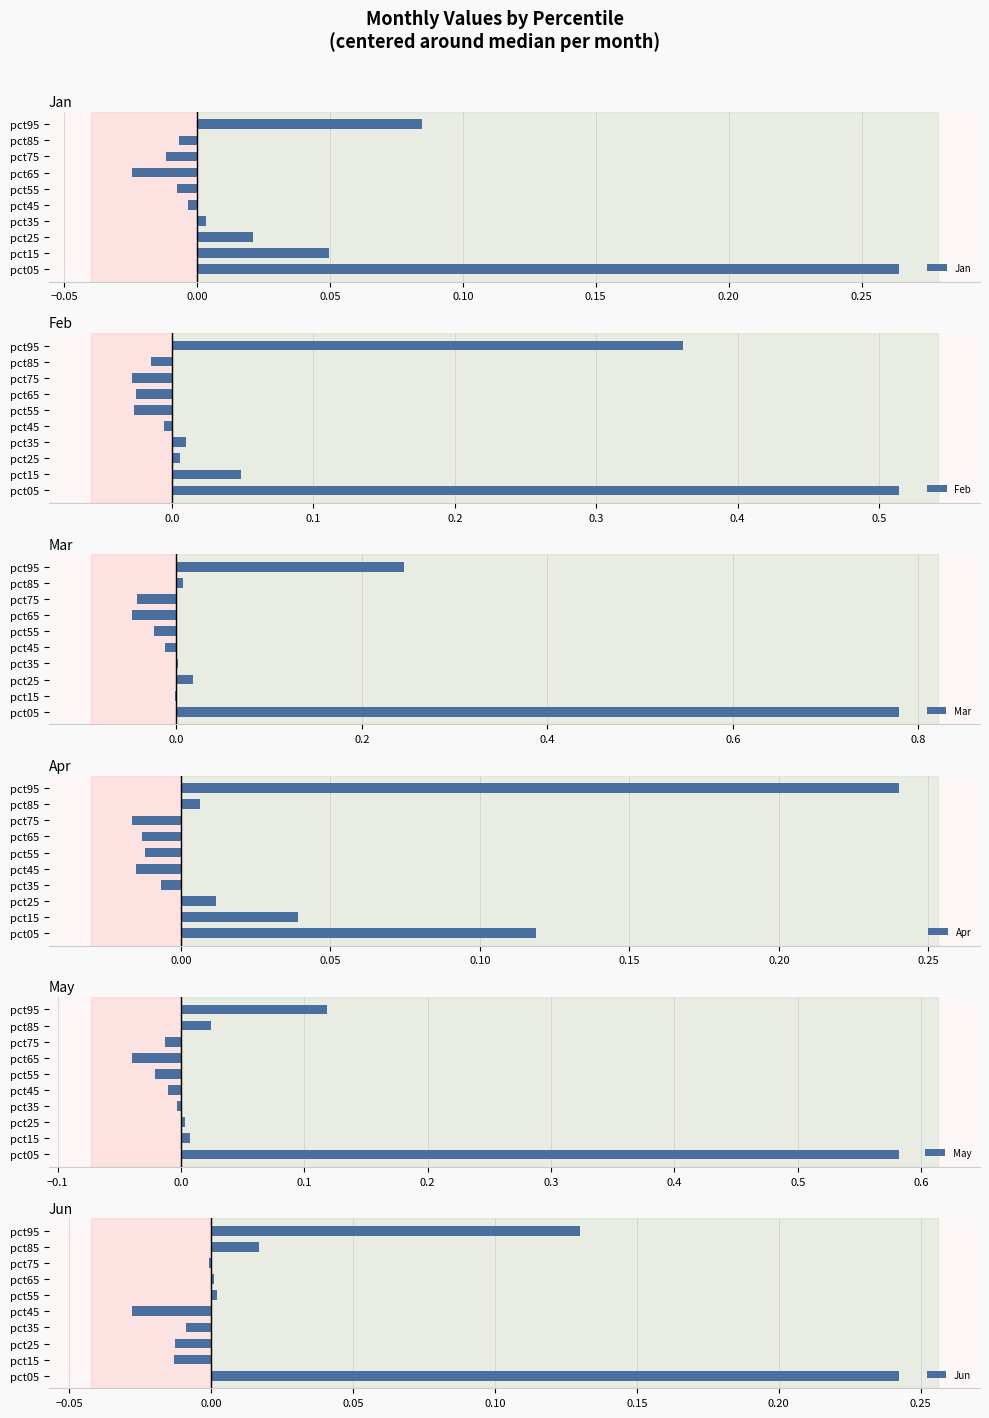

Which series has the largest total across all categories?

Mar